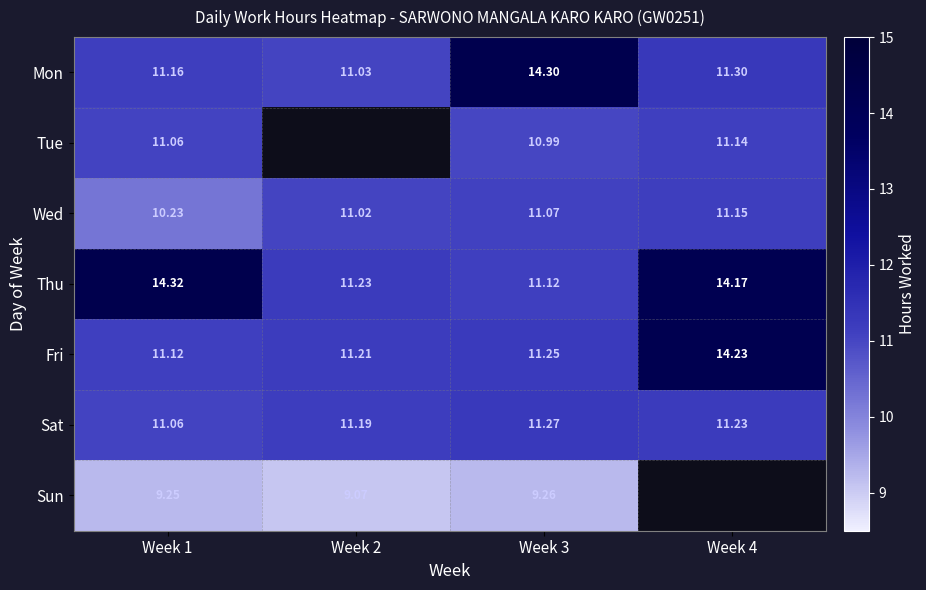

Where is Fri nearest to the value 12?

Week 3